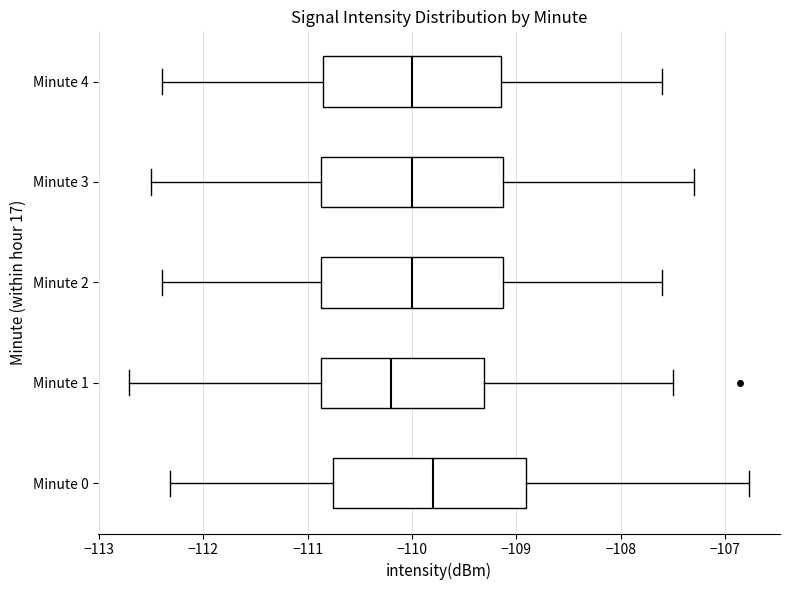

Reading bottom to top, transcribe this box plot: for each box, give where its median line is, the range the box spans, and where its two whiskers end, as read against the x-axis. The values are not printed on the chart, so give them approximately, as read against the axis.

Minute 0: median -109.8, box -110.8 to -108.9, whiskers -112.3 to -106.8
Minute 1: median -110.2, box -110.9 to -109.3, whiskers -112.7 to -107.5
Minute 2: median -110.0, box -110.9 to -109.1, whiskers -112.4 to -107.6
Minute 3: median -110.0, box -110.9 to -109.1, whiskers -112.5 to -107.3
Minute 4: median -110.0, box -110.8 to -109.1, whiskers -112.4 to -107.6